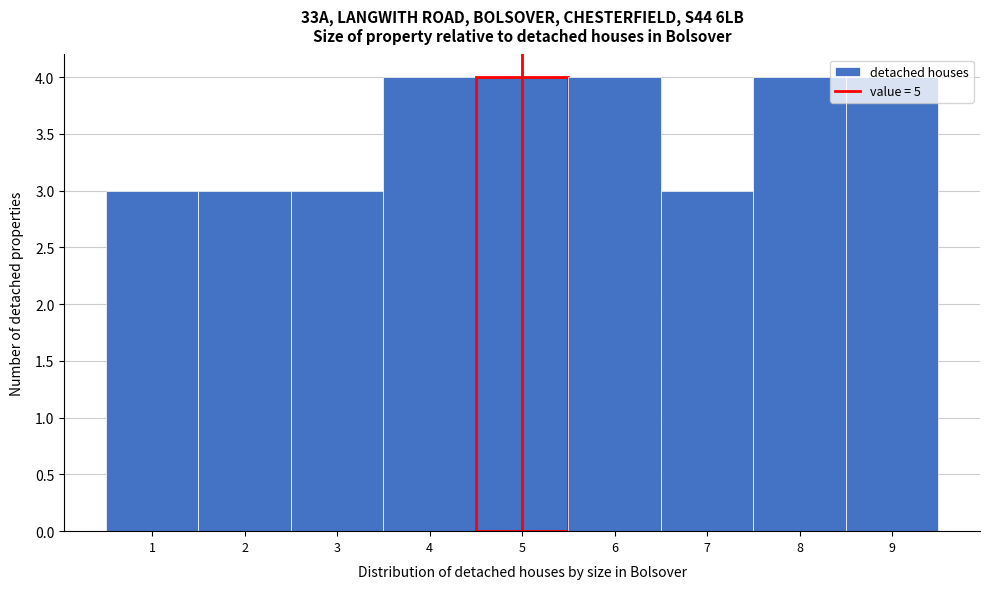

Reading left to right, transcribe this chart: for each bar, give the range it covers on the x-axis and its height. The values are not printed on the chart, so give them approximately, as read against the axis.

0.5 to 1.5: 3
1.5 to 2.5: 3
2.5 to 3.5: 3
3.5 to 4.5: 4
4.5 to 5.5: 4
5.5 to 6.5: 4
6.5 to 7.5: 3
7.5 to 8.5: 4
8.5 to 9.5: 4